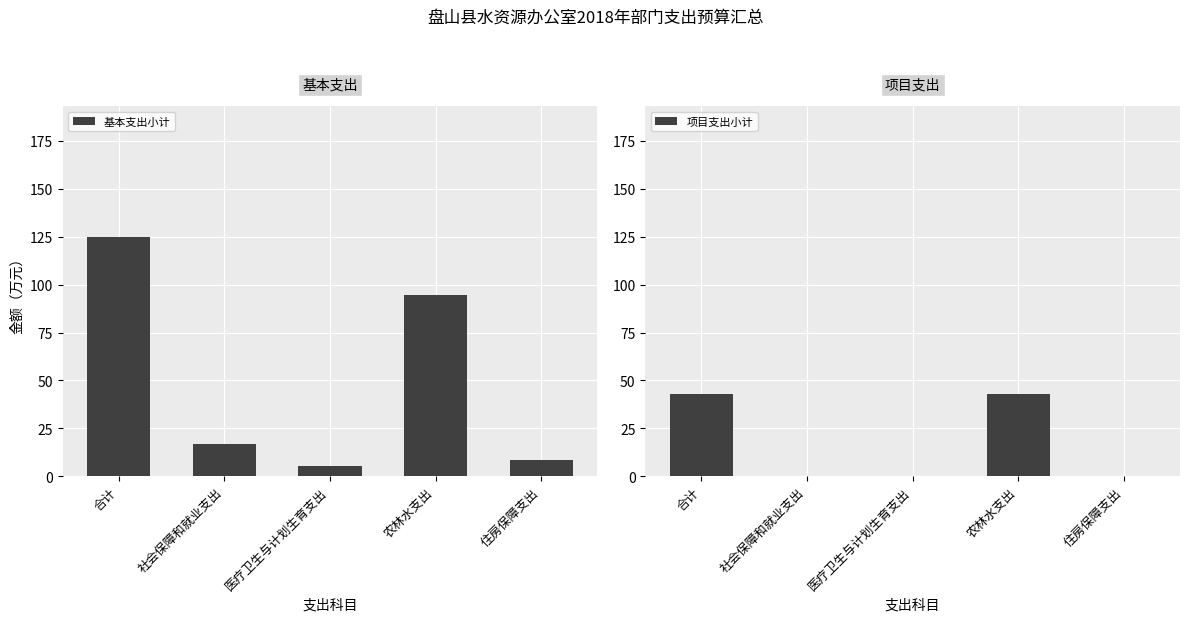

What is the value of the 基本支出小计 bar at the 3rd from the left?

5.5